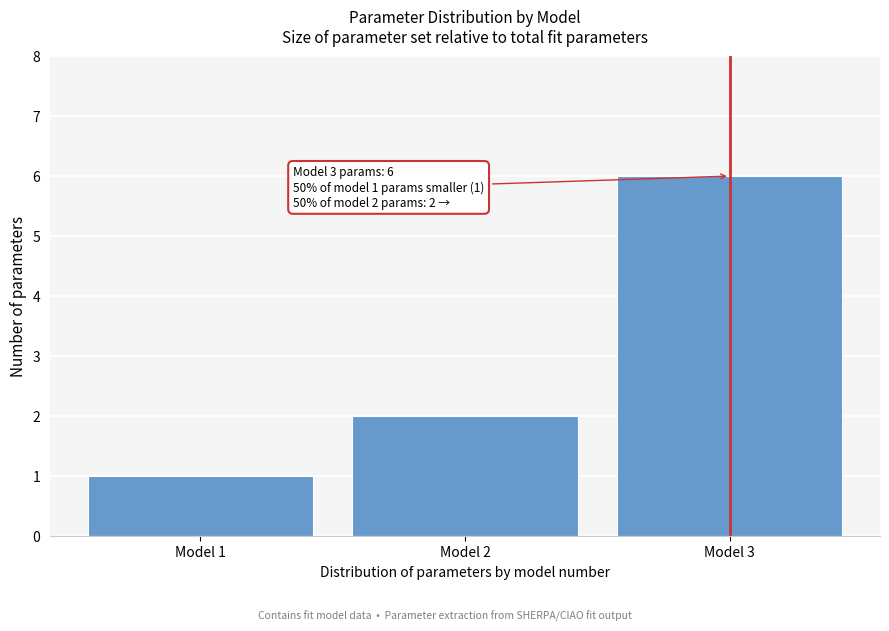

Reading right to left, transcribe all the data shown in this chart.

Model 3=6	Model 2=2	Model 1=1